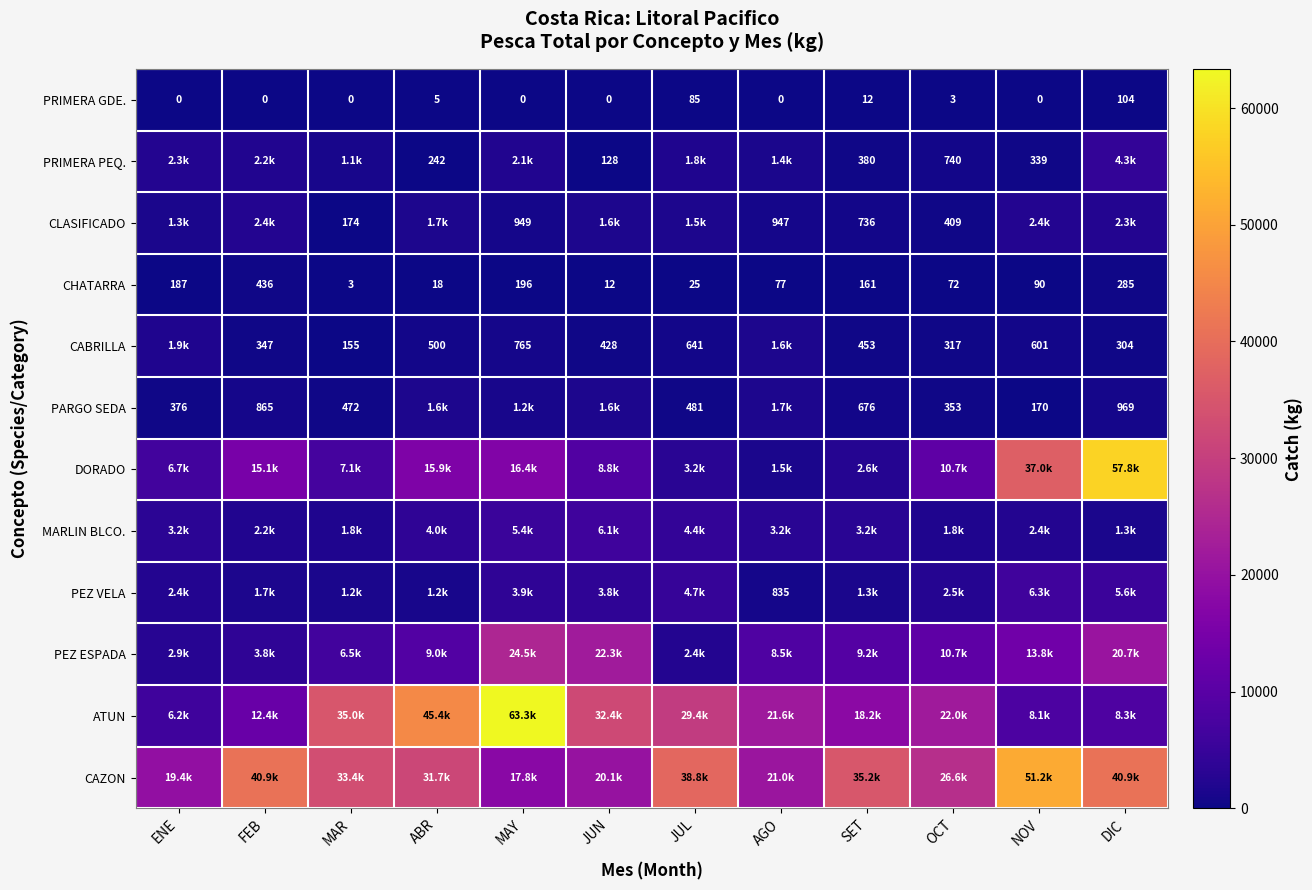

What value does the PRIMERA GDE. series have at DIC?

104